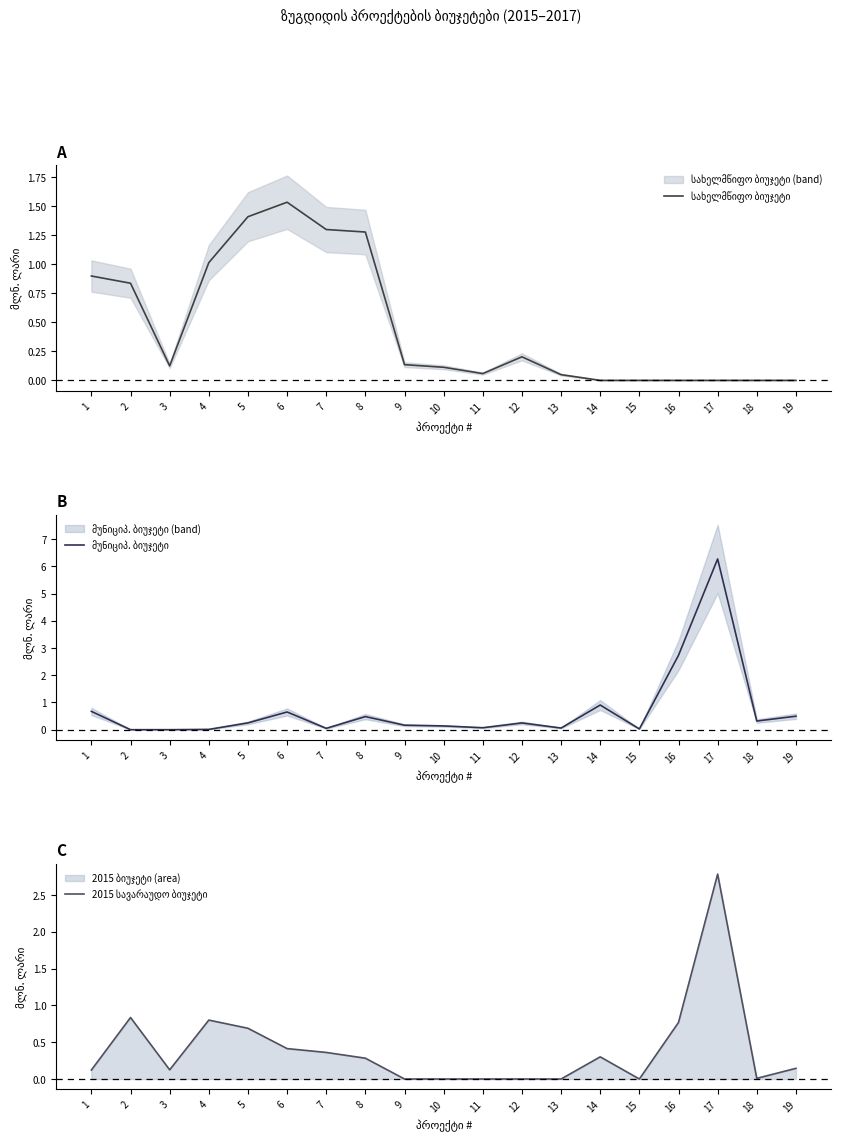

Count the number of data series in this chart.

3